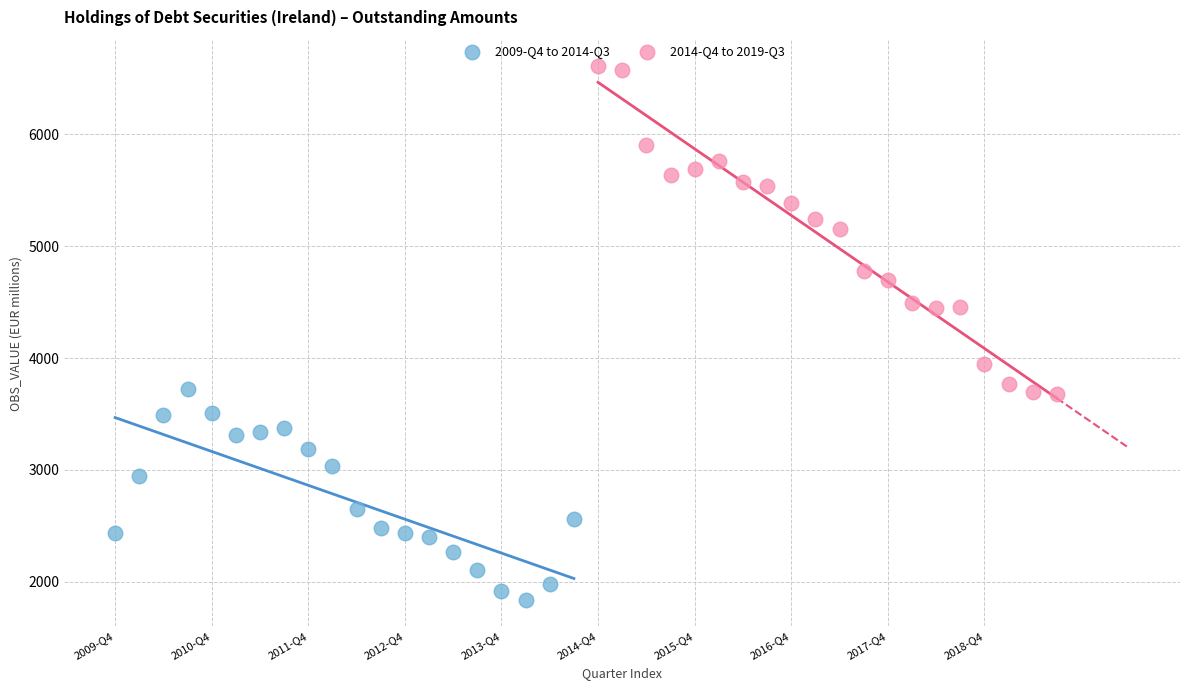

Which series reaches the maximum Y coordinate?

2014-Q4 to 2019-Q3